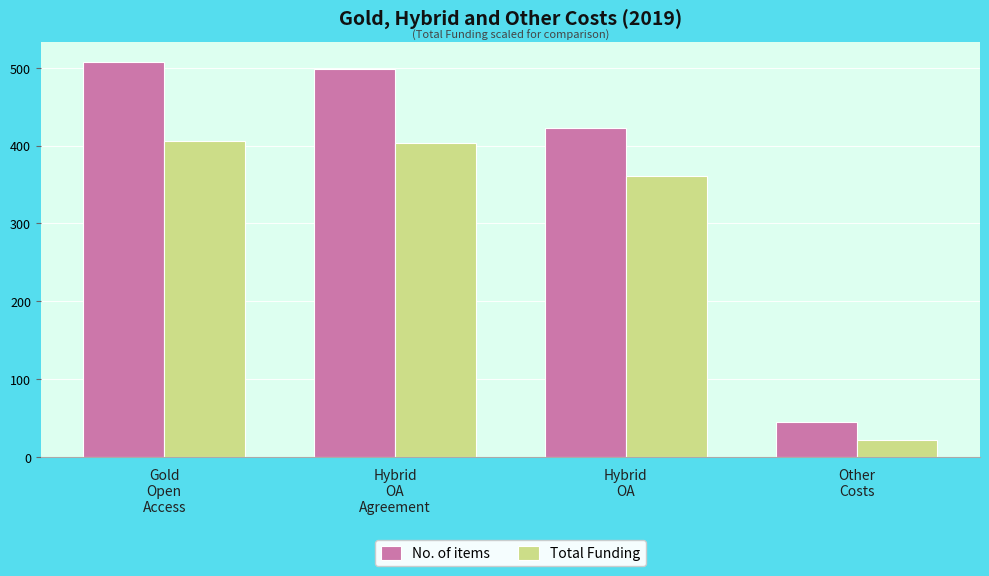

What are all the series names shown in the legend?

No. of items, Total Funding